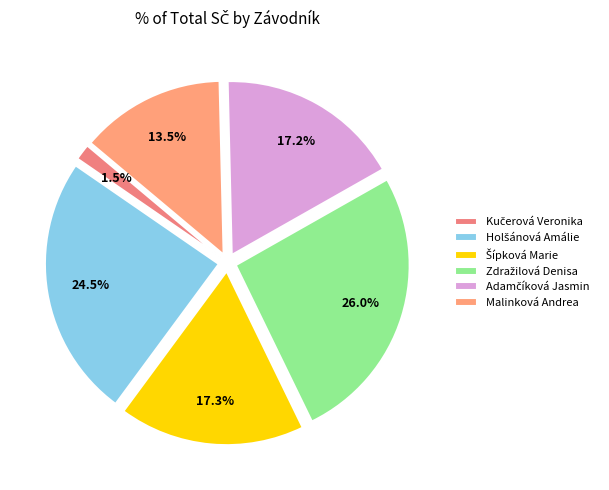

True or false: Kučerová Veronika accounts for 1% of the total.

False